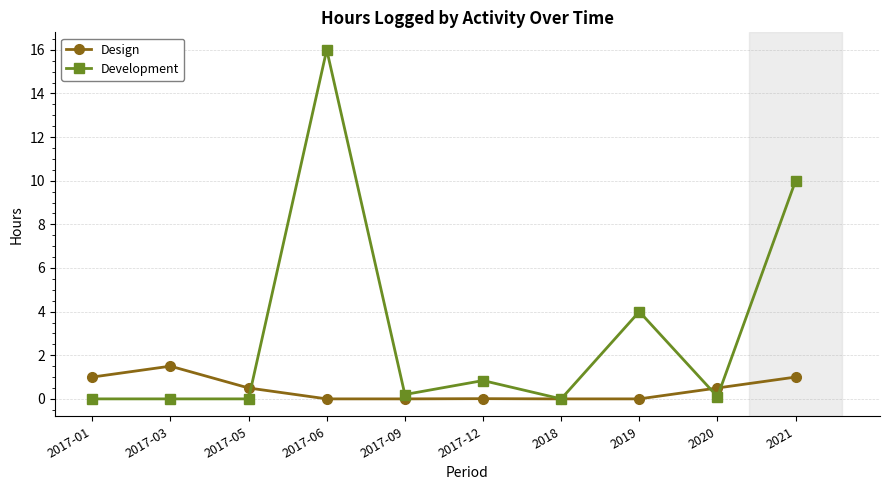

At 2017-03, list the series in order from largest to smallest.

Design, Development